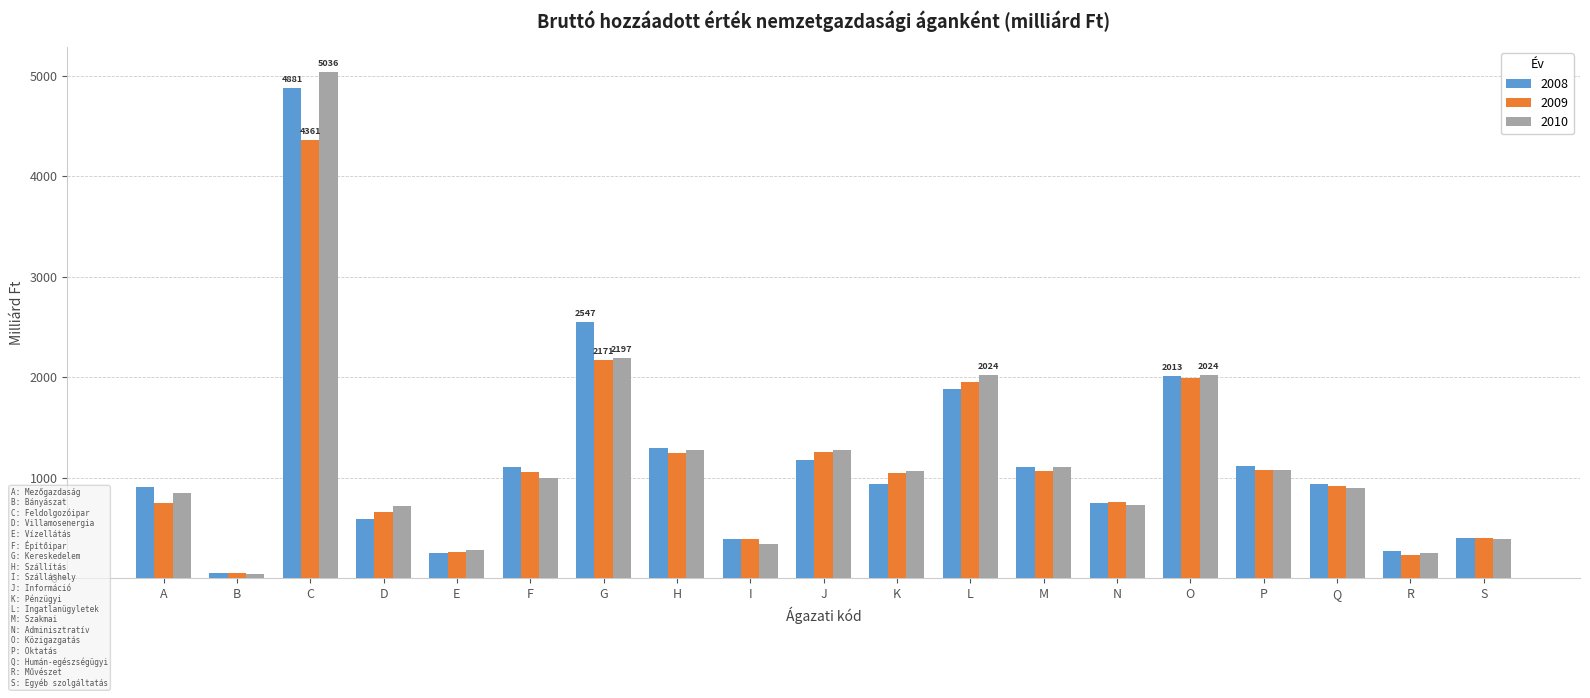

Are the bars grouped side by side (vs. stacked)?

Yes